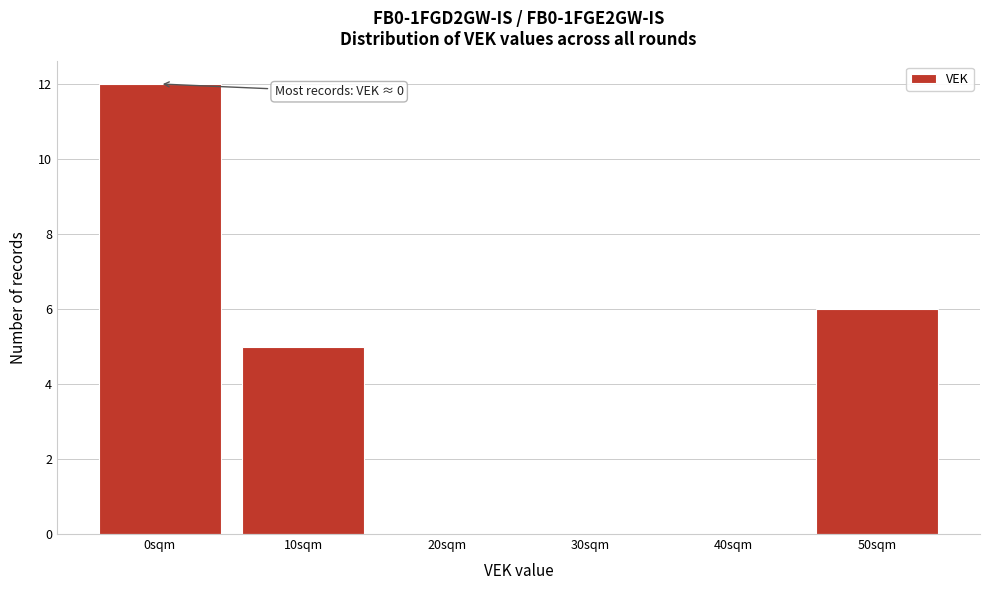

Which range on the x-axis has the tallest bar?

-5 to 5